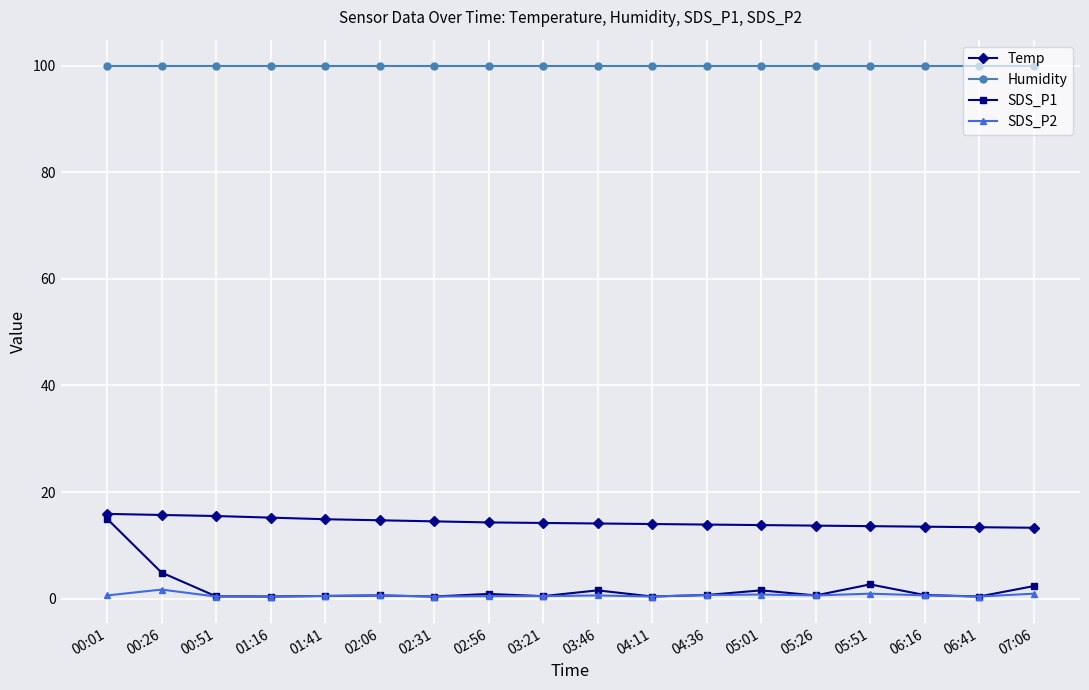

True or false: Temp and SDS_P1 cross at least once.

False